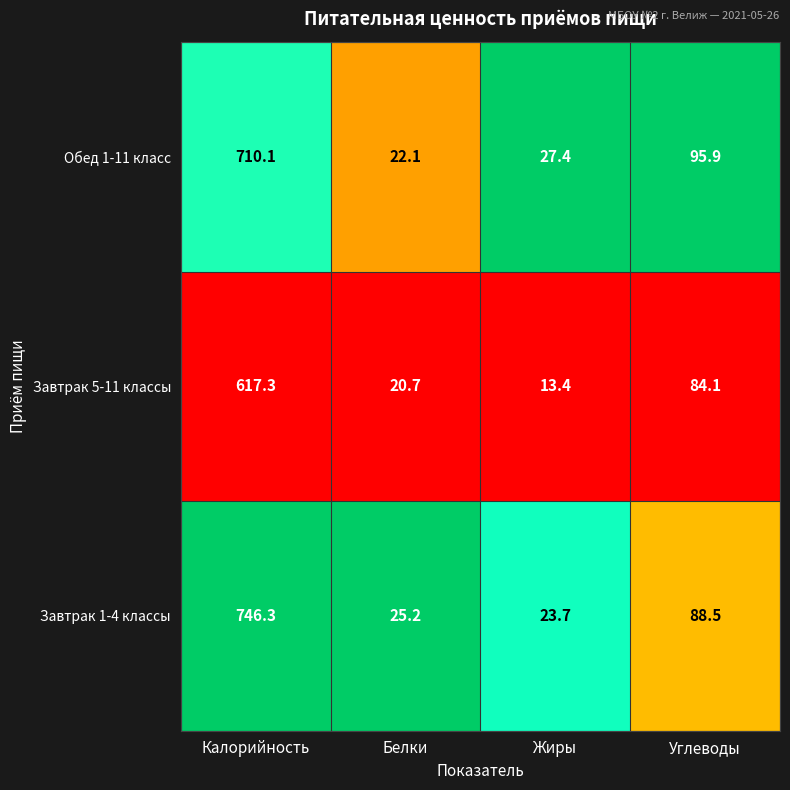

Reading left to right, what are all the values shown in this chart?

Обед 1-11 класс: 710.1	22.1	27.4	95.9
Завтрак 5-11 классы: 617.3	20.7	13.4	84.1
Завтрак 1-4 классы: 746.3	25.2	23.7	88.5